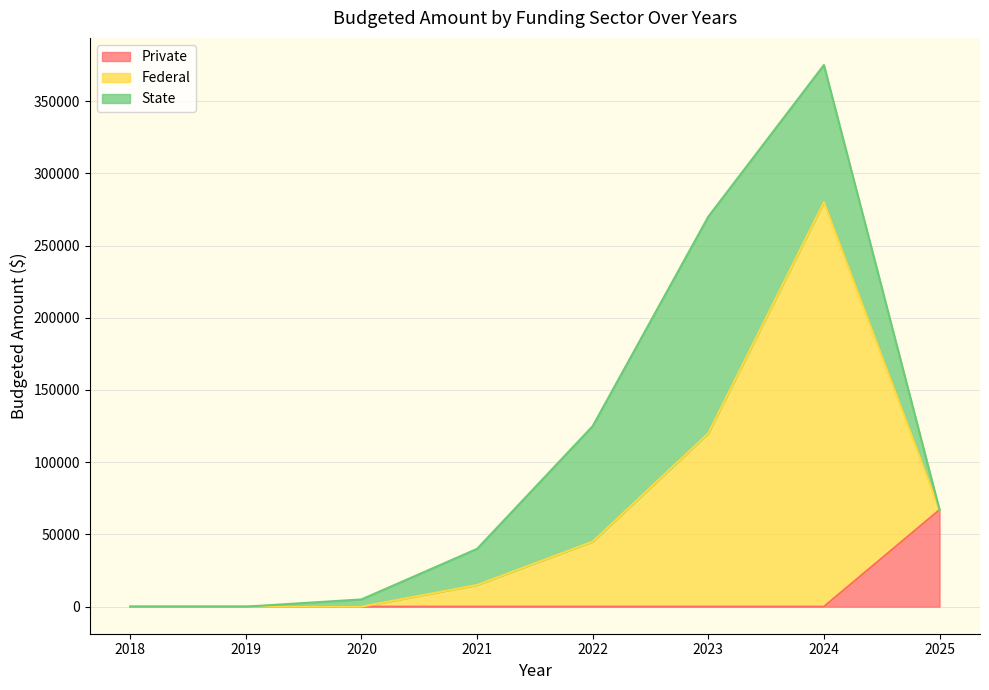

What are all the series names shown in the legend?

Private, Federal, State